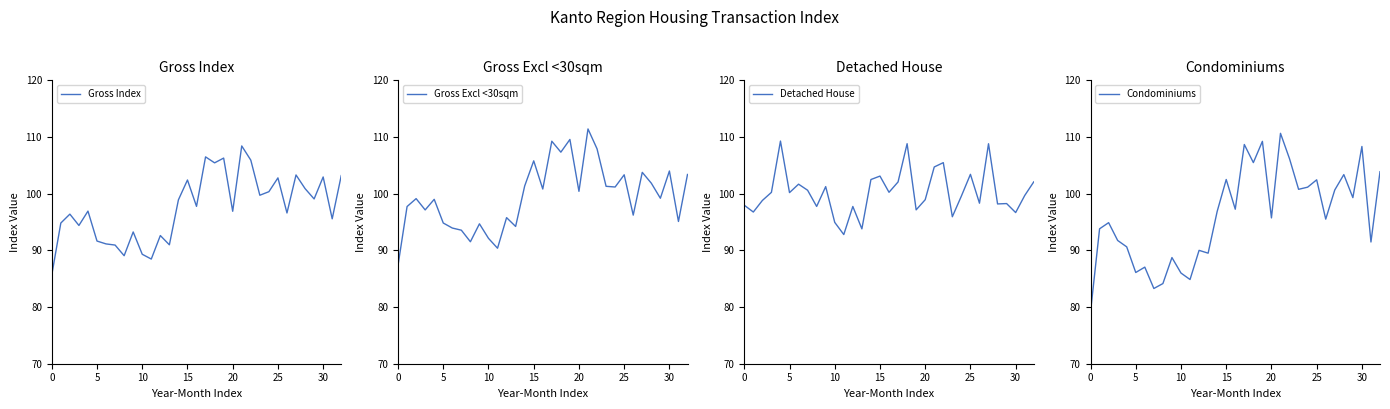

At how many categories does at least one series exceed 97?

30